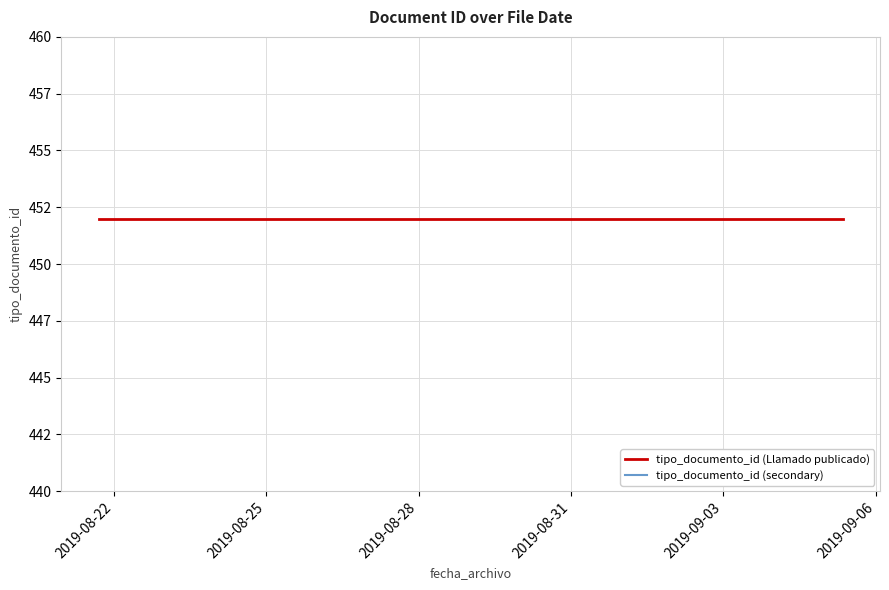

What is the spread (max minus min) of values at 2019-08-22?

13.6